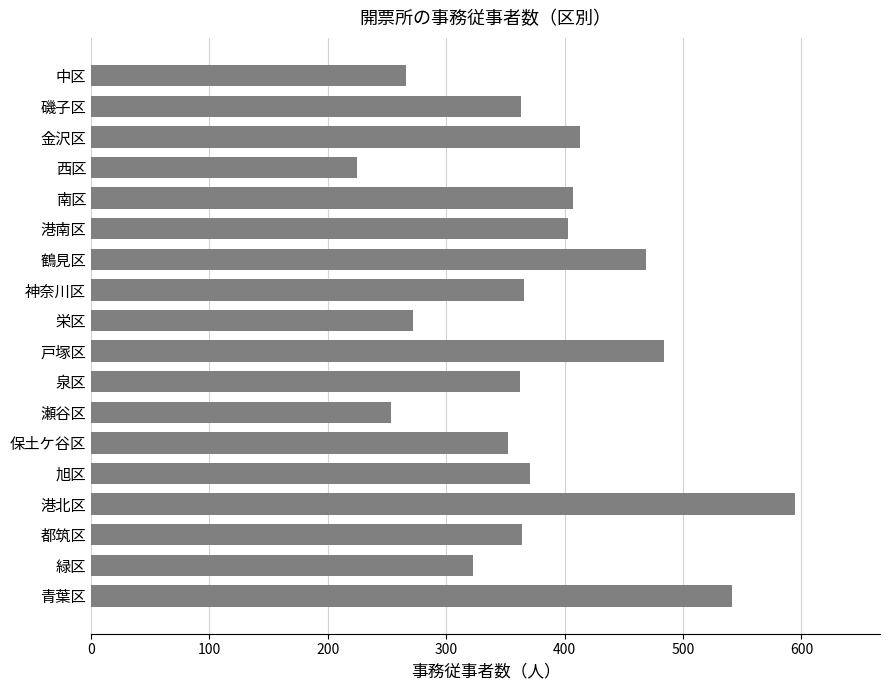

Between 南区 and 保土ケ谷区, which is larger?

南区